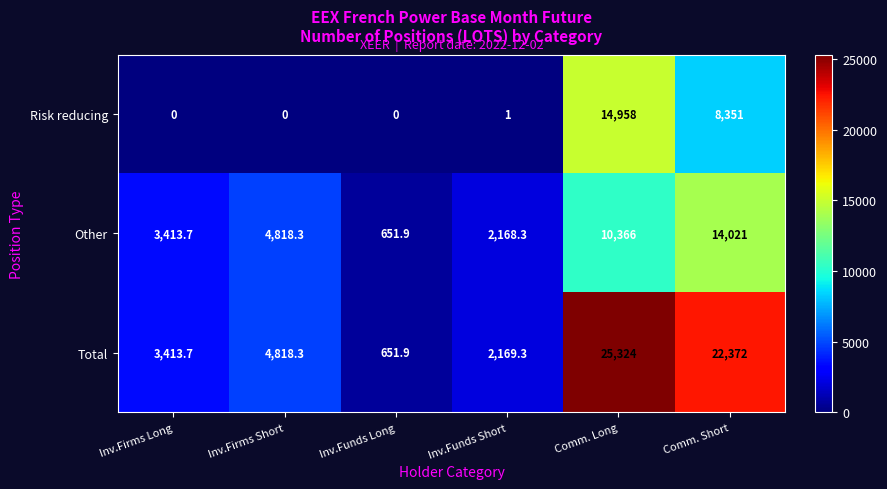

Which series has the largest total across all categories?

Total